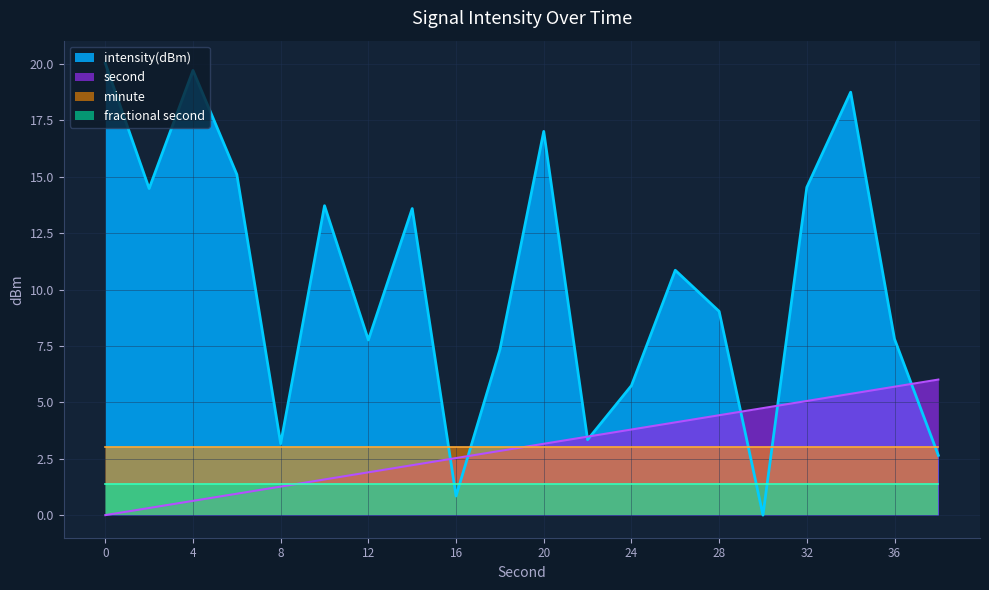

How many lines are shown in the chart?

4